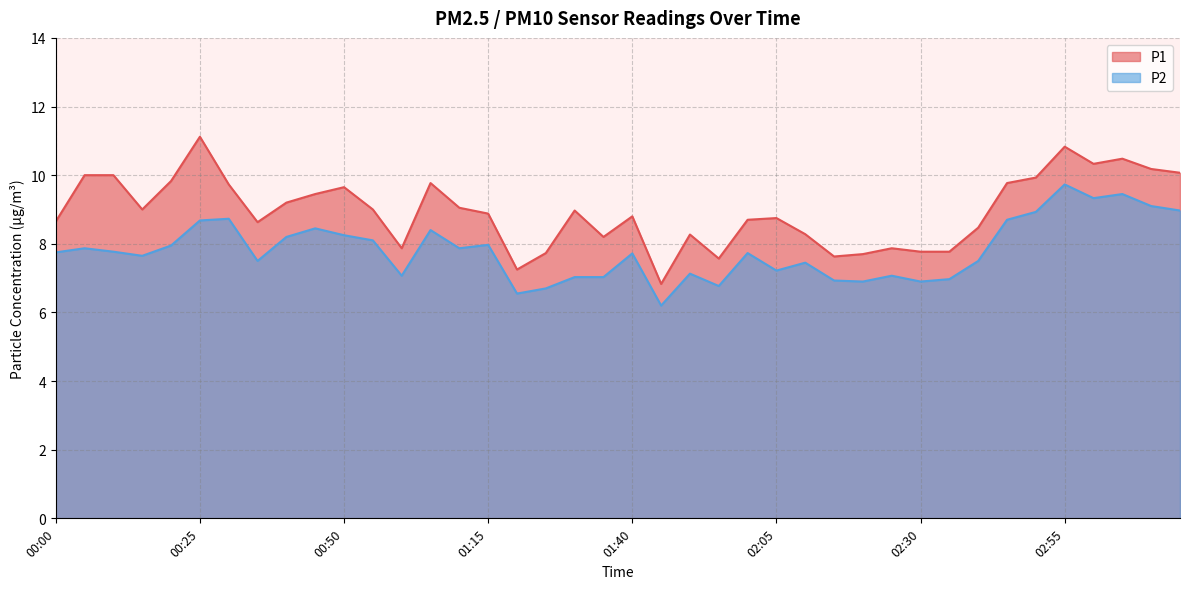

What is the minimum value for P1?

6.8